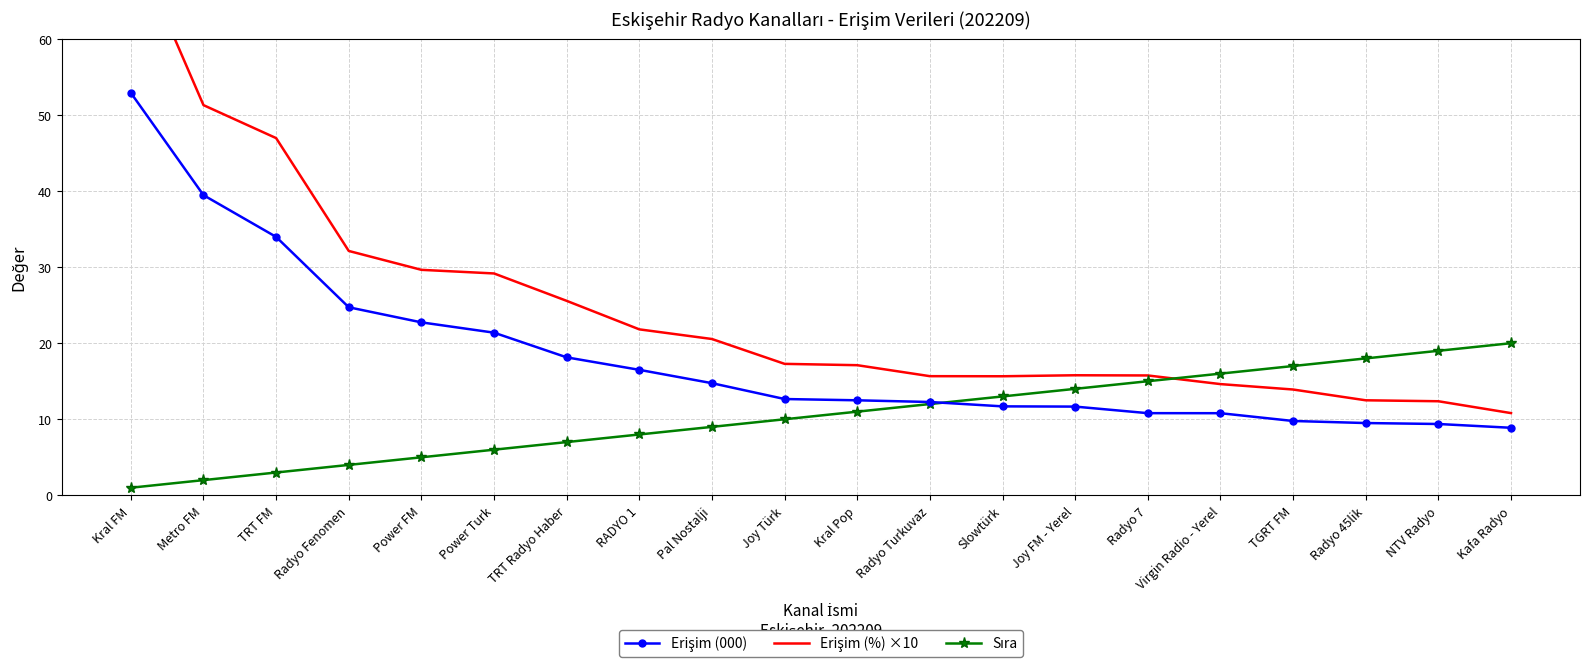

At NTV Radyo, list the series in order from largest to smallest.

Sıra, Erişim (%) ×10, Erişim (000)